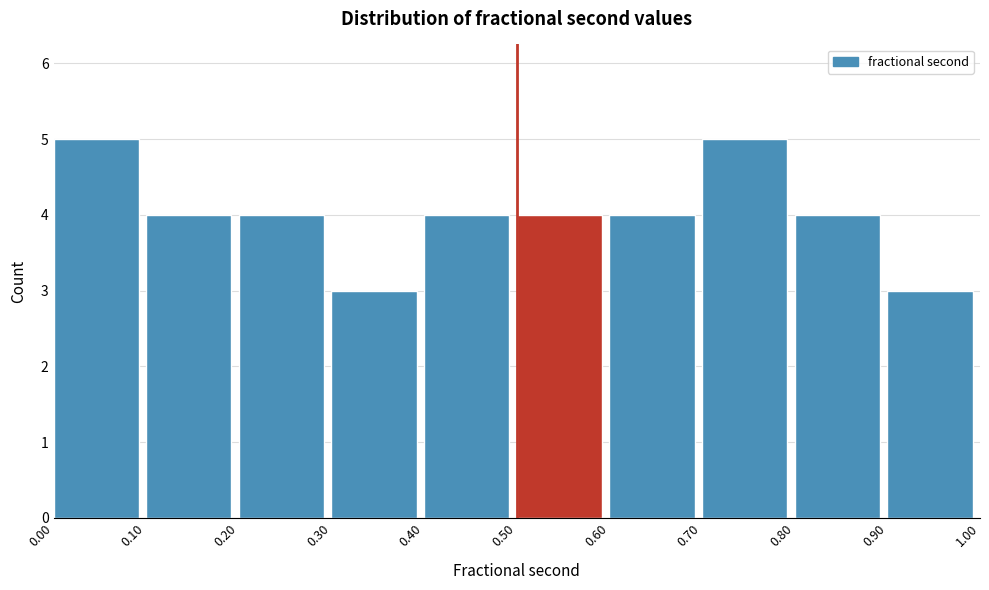

What is the height of the bar covering 0.40 to 0.50 on the x-axis? The values are not printed on the chart, so give them approximately, as read against the axis.

4